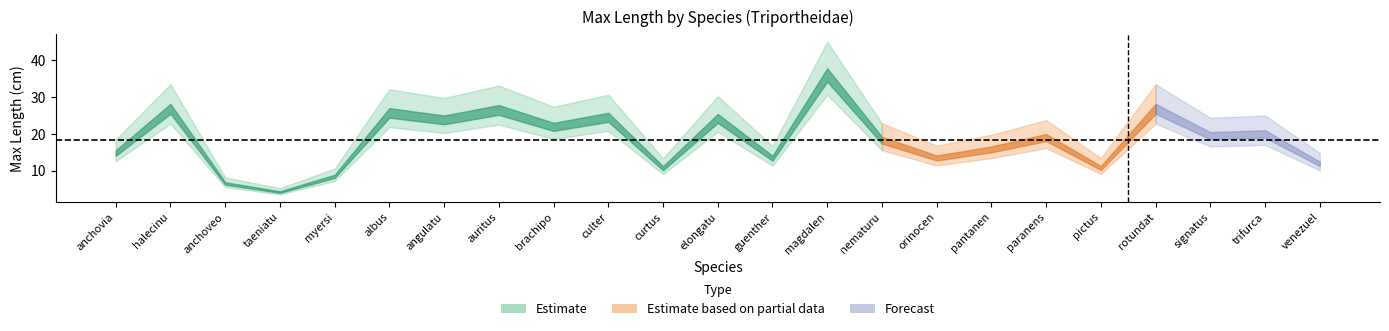

At which category does the data reach its first local valley?

Engraulisoma taeniatum